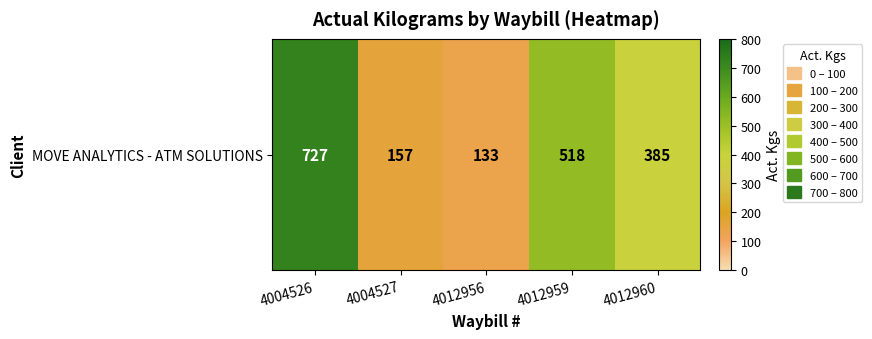

What is the sum of the values at 4012956 and 4012960?

518